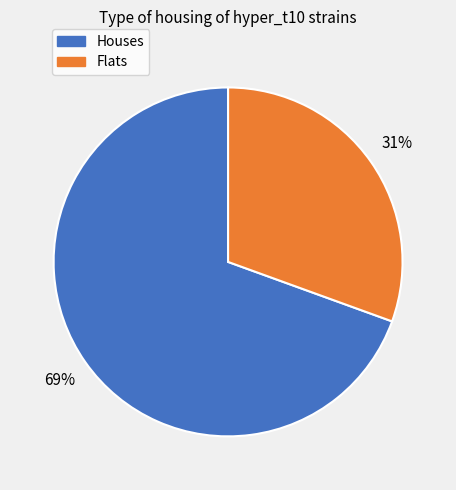

Between Flats and Houses, which is larger?

Houses